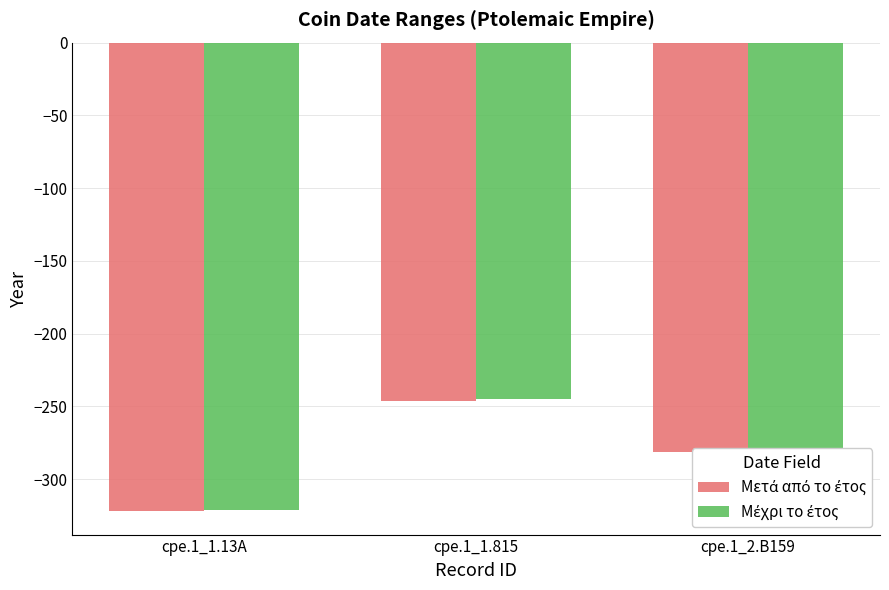

How many series are shown in this chart?

2